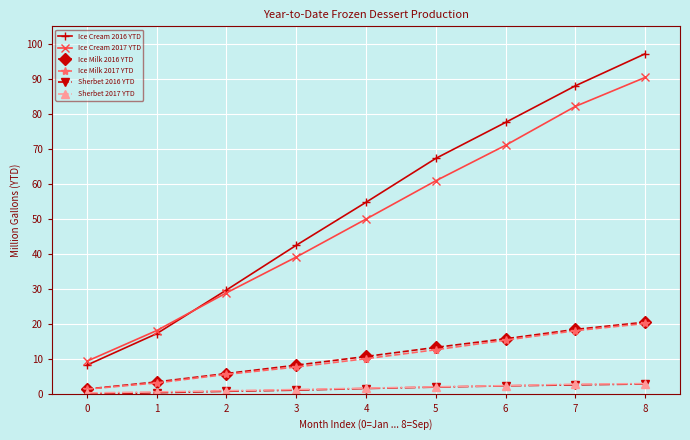

At which category does the chart reach its peak across all series?

8